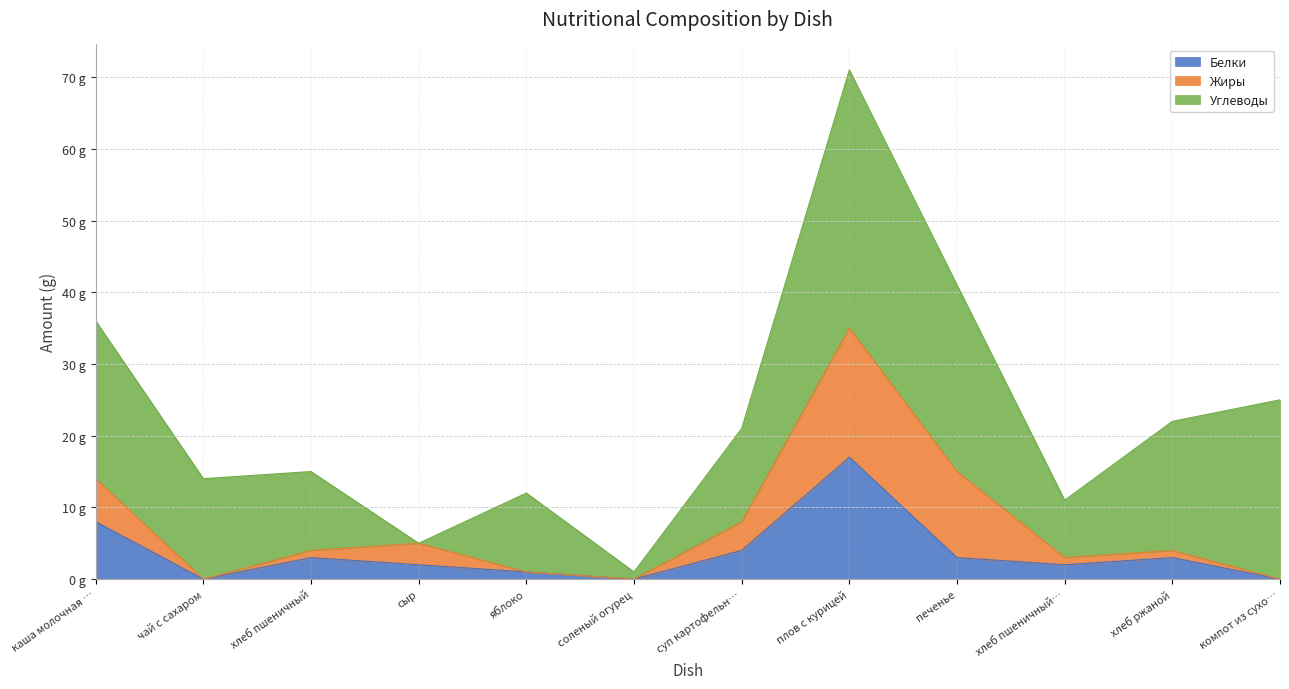

How many interior local valleys does the Жиры series have?

1